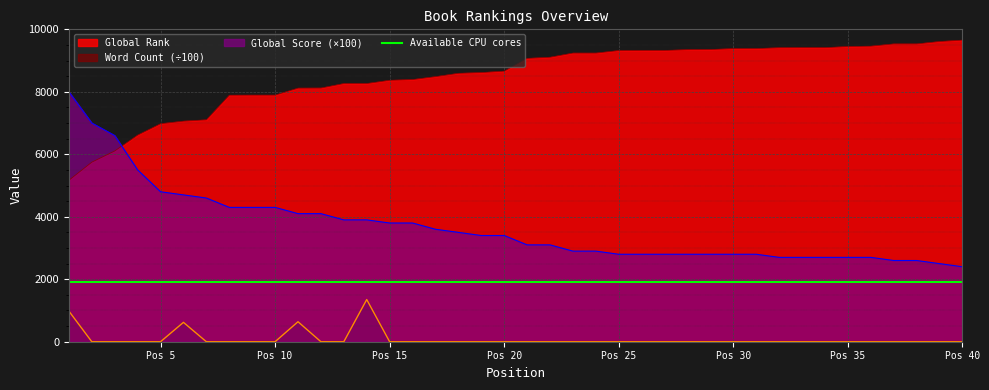

True or false: Global Rank and Word Count (÷100) intersect in this chart.

False